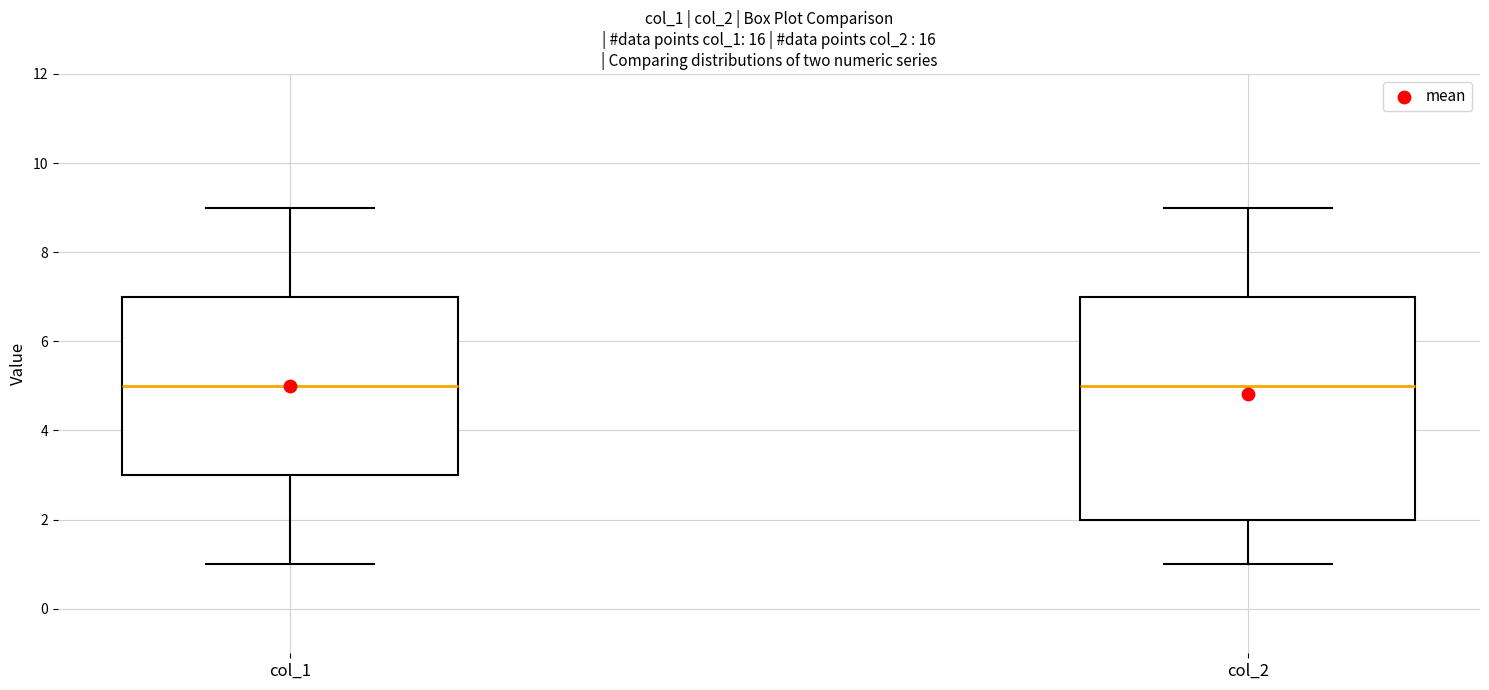

Comparing the boxes themselves (not the whiskers), which one is the tallest?

col_2